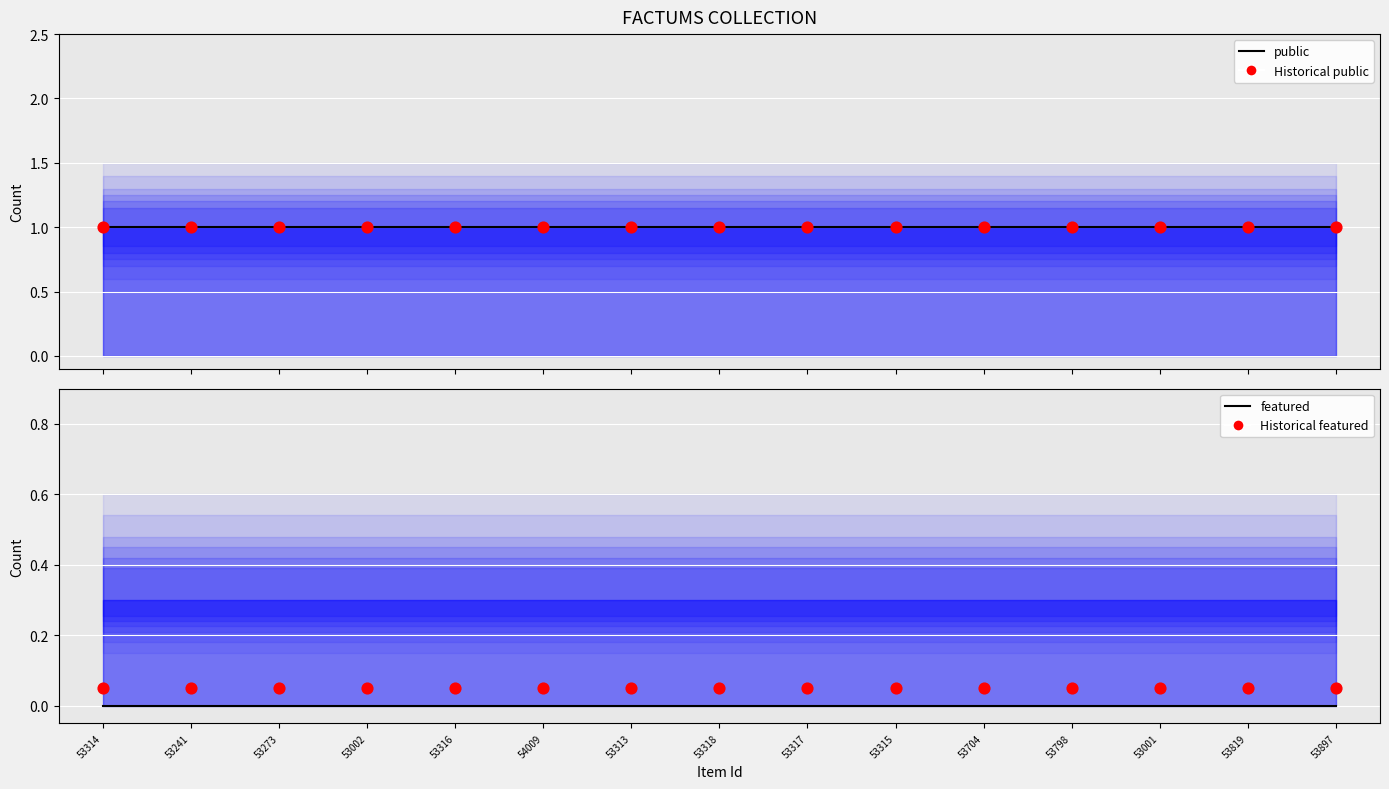

At how many categories does at least one series exceed 0?

15